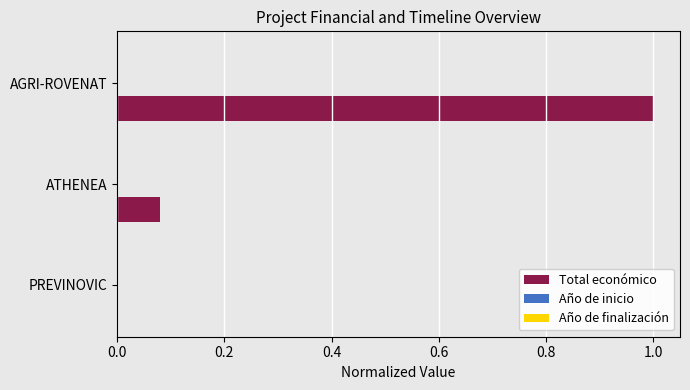

Are the bars horizontal?

Yes